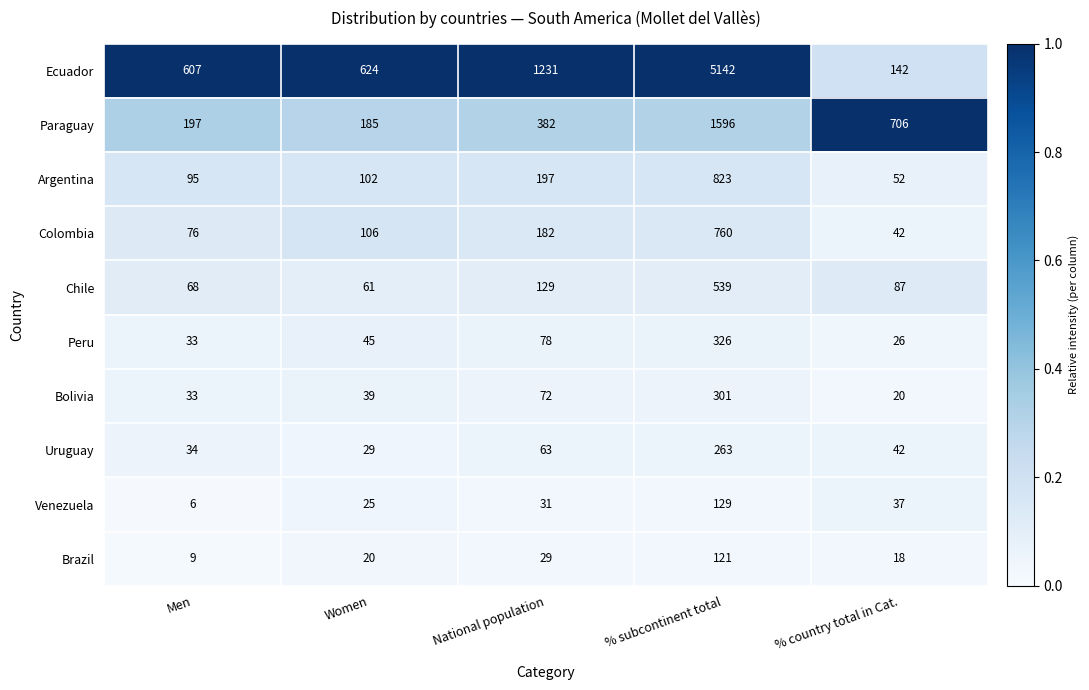

At which label does Brazil reach its peak?

% subcontinent total